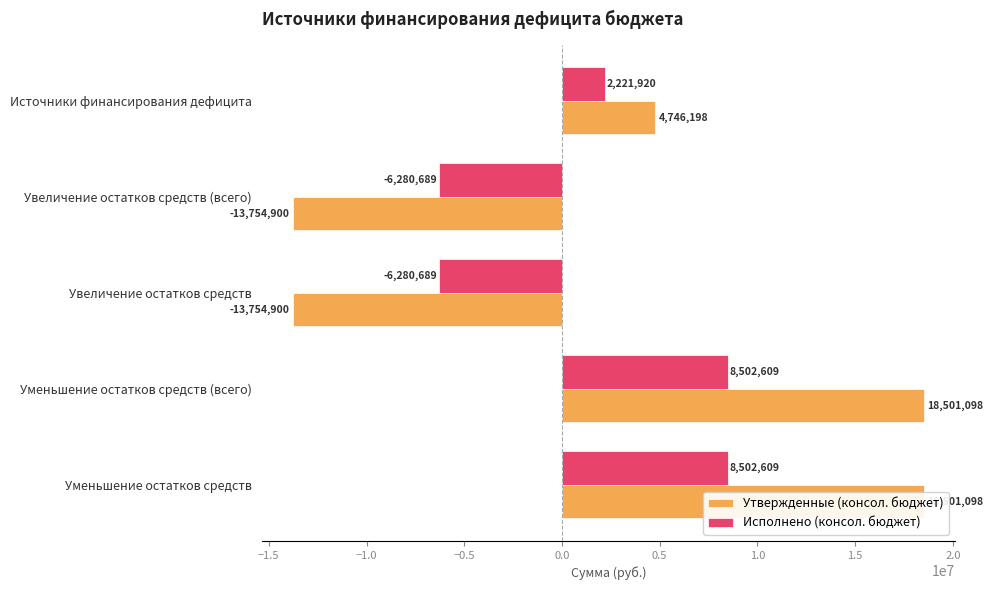

True or false: Утвержденные (консол. бюджет) has a value of -18552154.3 at Увеличение остатков средств (всего).

False